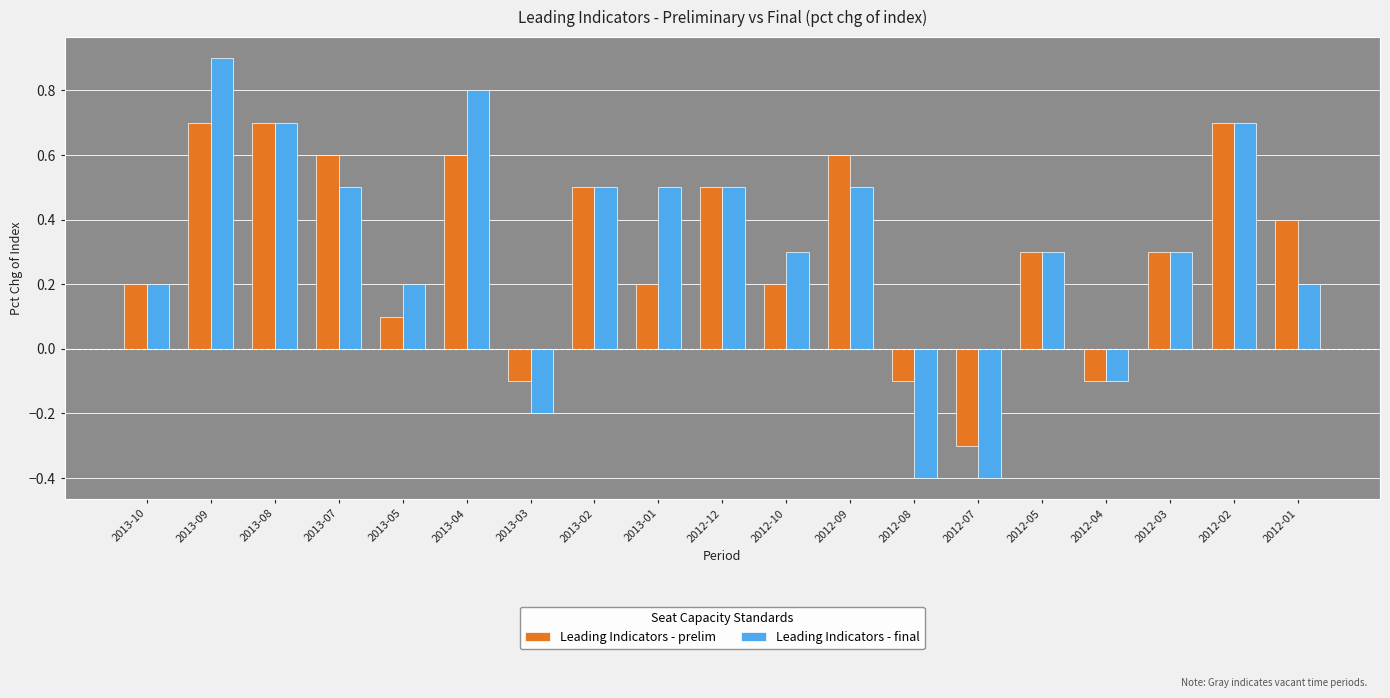

Reading left to right, list all the values displayed in this chart.

Leading Indicators - prelim: 2013-10=0.2	2013-09=0.7	2013-08=0.7	2013-07=0.6	2013-05=0.1	2013-04=0.6	2013-03=-0.1	2013-02=0.5	2013-01=0.2	2012-12=0.5	2012-10=0.2	2012-09=0.6	2012-08=-0.1	2012-07=-0.3	2012-05=0.3	2012-04=-0.1	2012-03=0.3	2012-02=0.7	2012-01=0.4
Leading Indicators - final: 2013-10=0.2	2013-09=0.9	2013-08=0.7	2013-07=0.5	2013-05=0.2	2013-04=0.8	2013-03=-0.2	2013-02=0.5	2013-01=0.5	2012-12=0.5	2012-10=0.3	2012-09=0.5	2012-08=-0.4	2012-07=-0.4	2012-05=0.3	2012-04=-0.1	2012-03=0.3	2012-02=0.7	2012-01=0.2